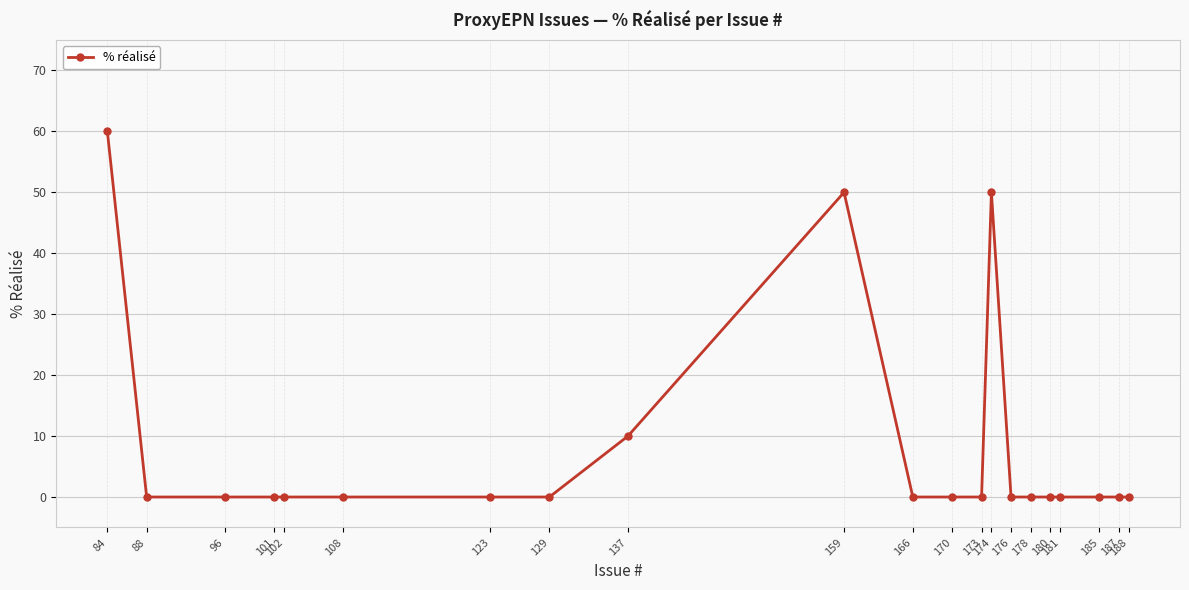

What is the average value?

8